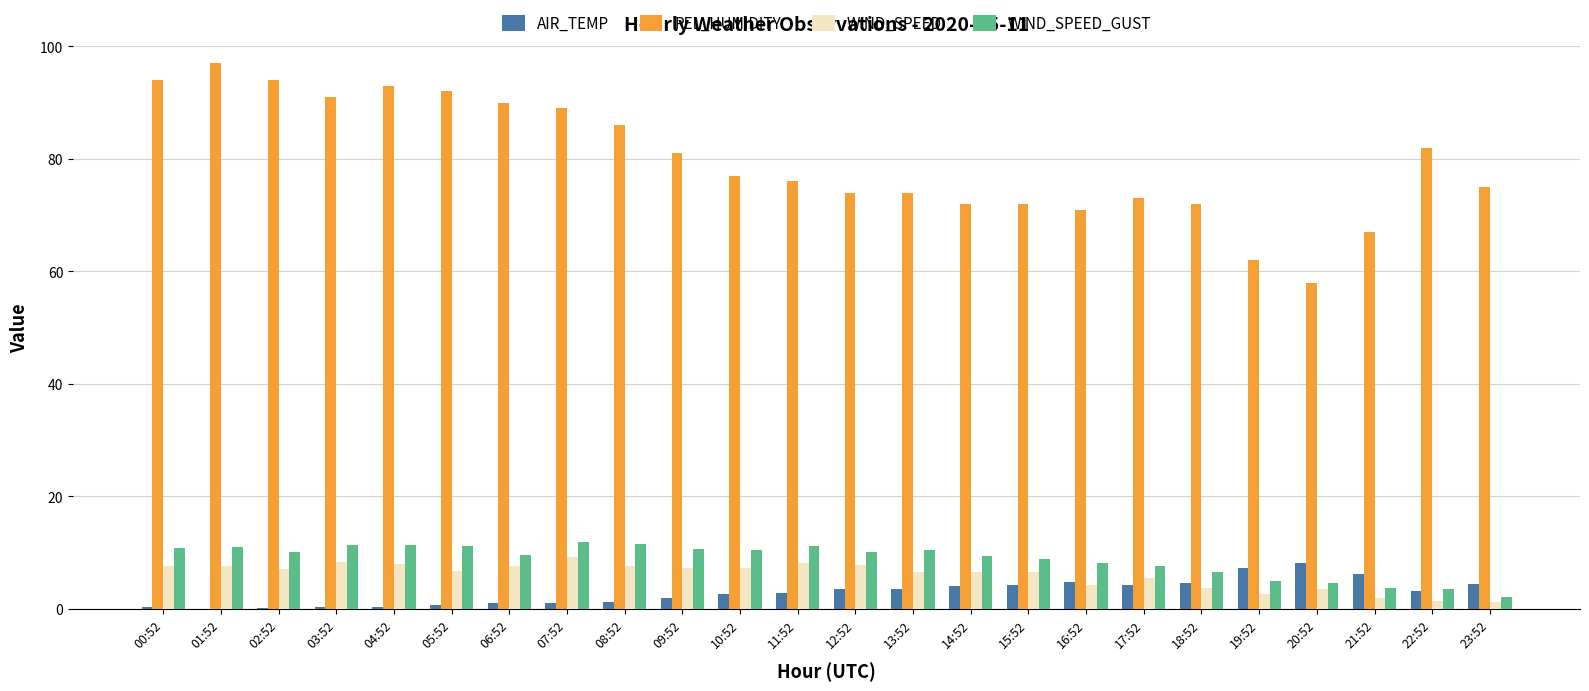

What are all the series names shown in the legend?

AIR_TEMP, REL_HUMIDITY, WIND_SPEED, WIND_SPEED_GUST